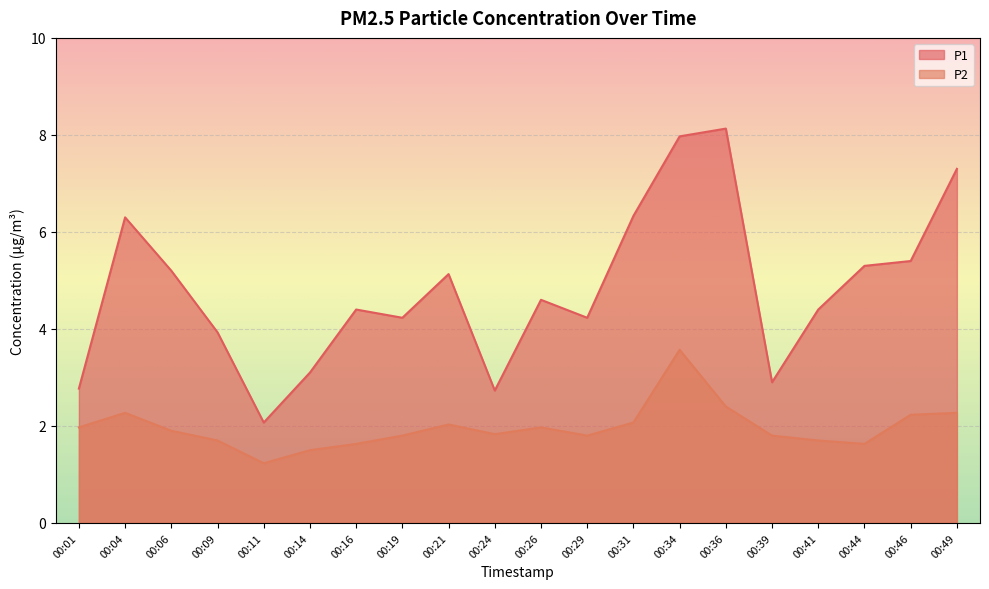

True or false: P2 and P1 intersect in this chart.

False